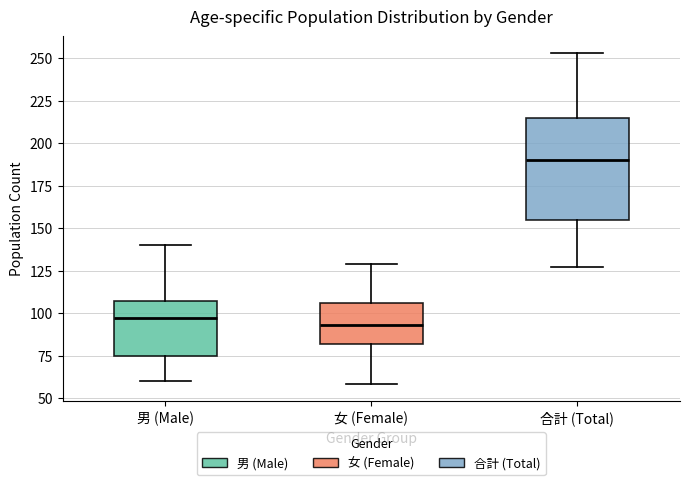

Which box has the highest median line?

合計 (Total)